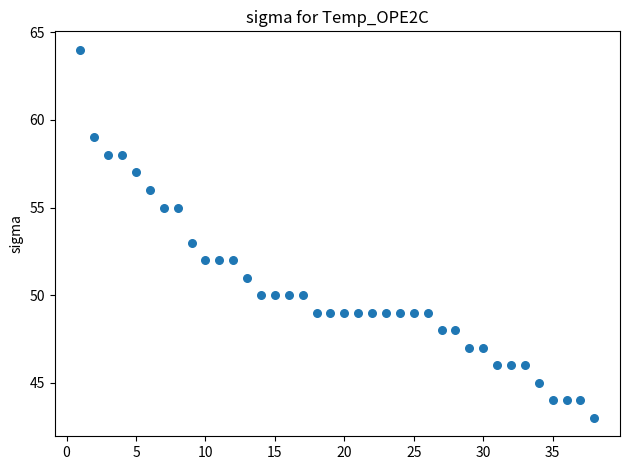

What is the range of Y values (max minus min)?

21